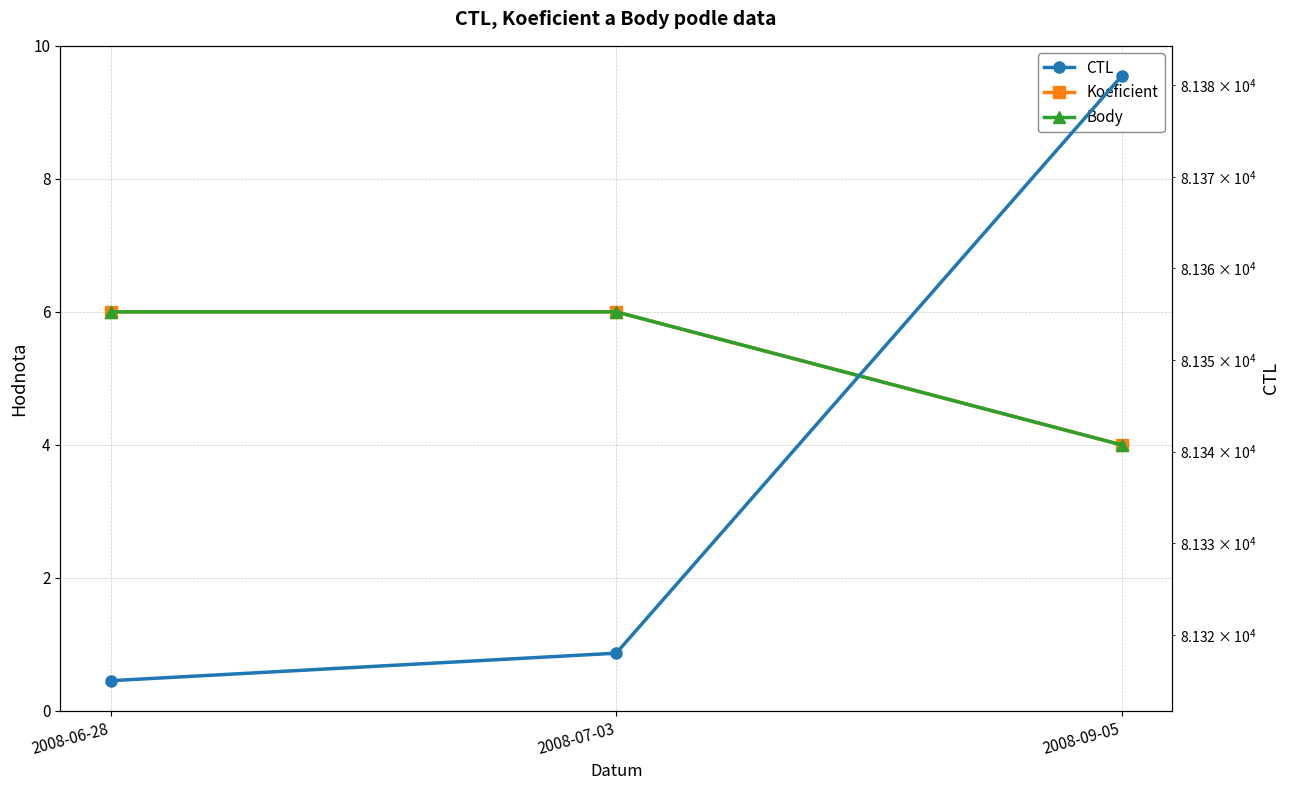

What is the spread (max minus min) of values at 2008-06-28?

81309